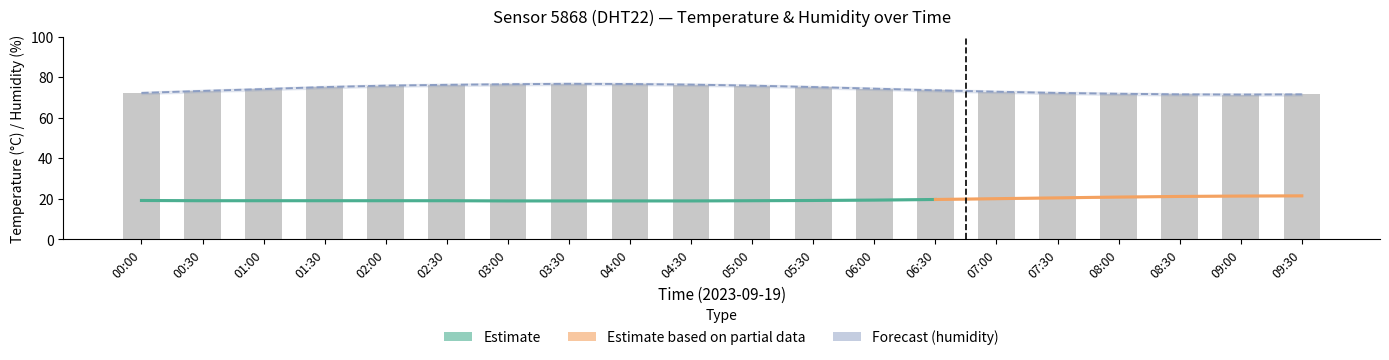

The temperature series shows 9.1 at 06:30. True or false?

False